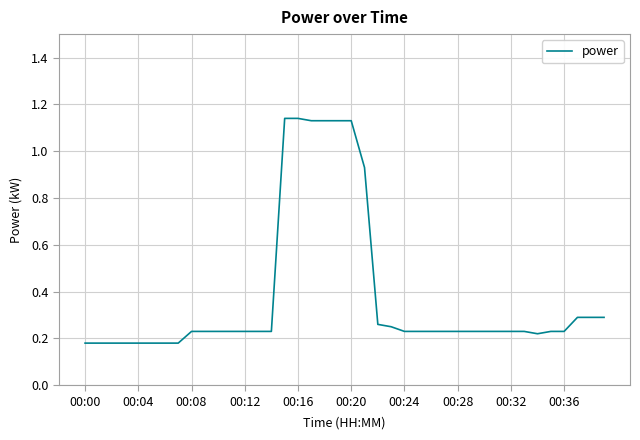

How many lines are shown in the chart?

1